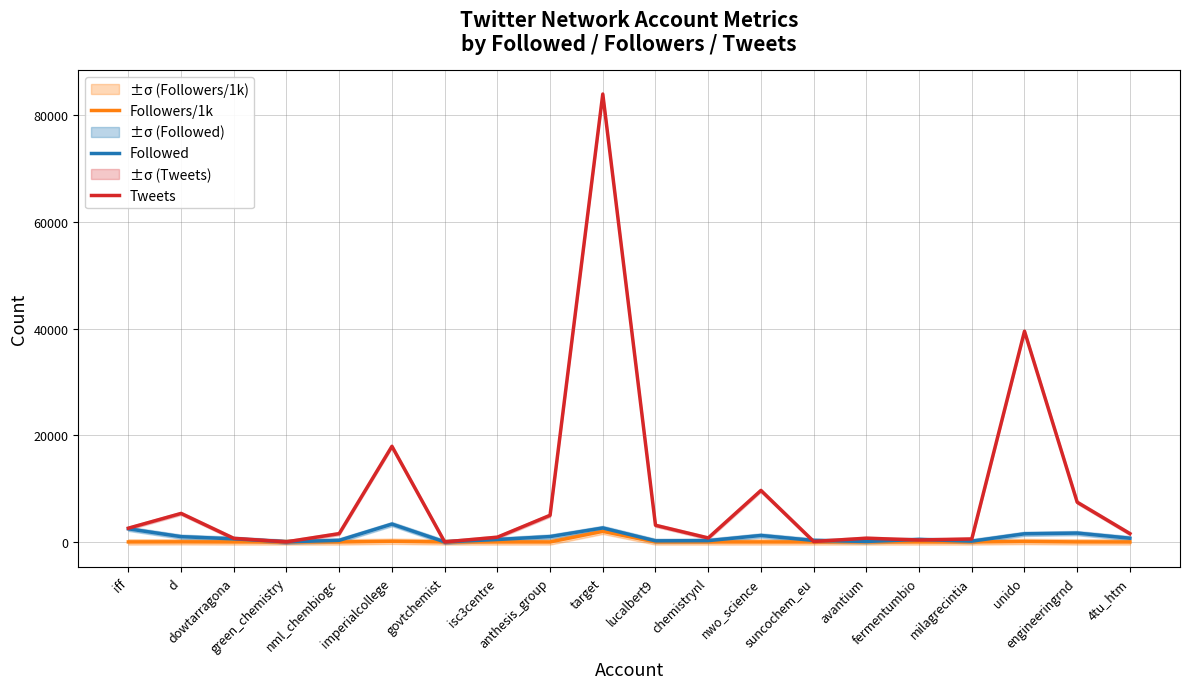

What is the label of the 18th point from the left?

unido